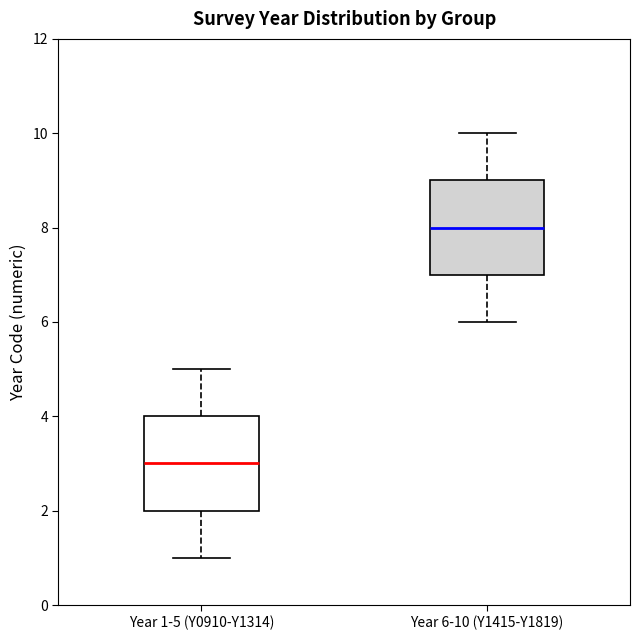

Reading left to right, read every box against the y-axis: the position of its median line, the range the box covers, and the ends of its whiskers. The values are not printed on the chart, so give them approximately, as read against the axis.

Year 1-5 (Y0910-Y1314): median 3, box 2 to 4, whiskers 1 to 5
Year 6-10 (Y1415-Y1819): median 8, box 7 to 9, whiskers 6 to 10